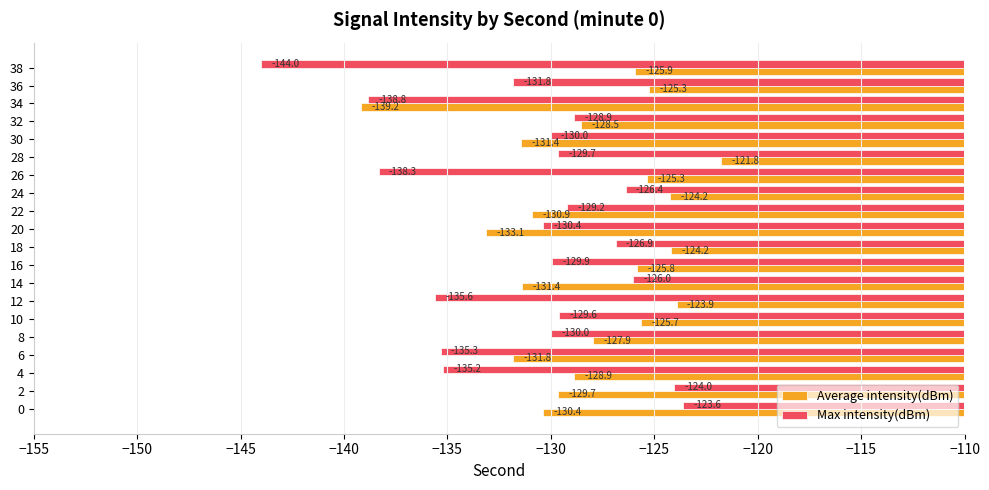

What are all the series names shown in the legend?

Average intensity(dBm), Max intensity(dBm)